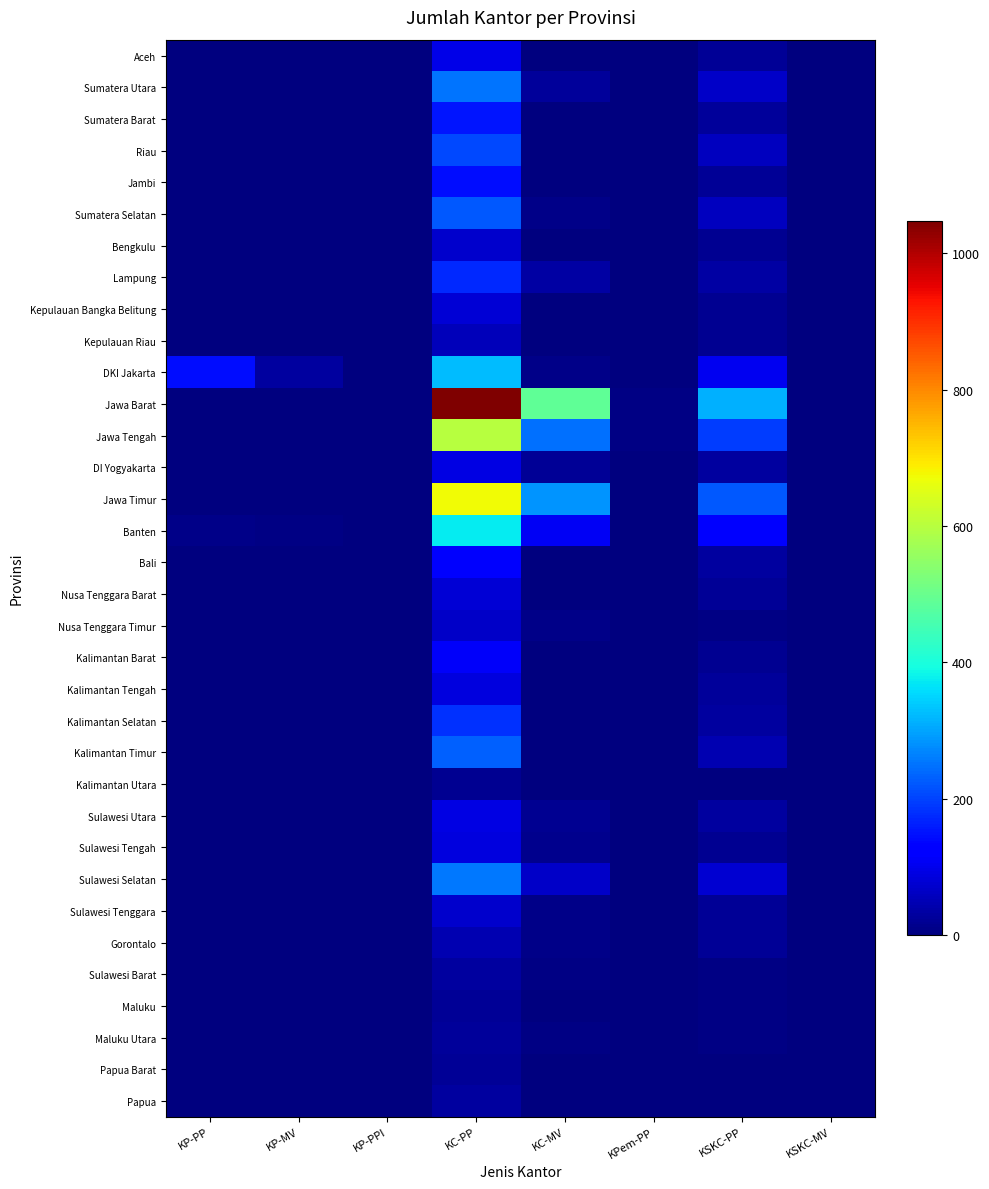

What is the total value across all series at KC-MV?

1381